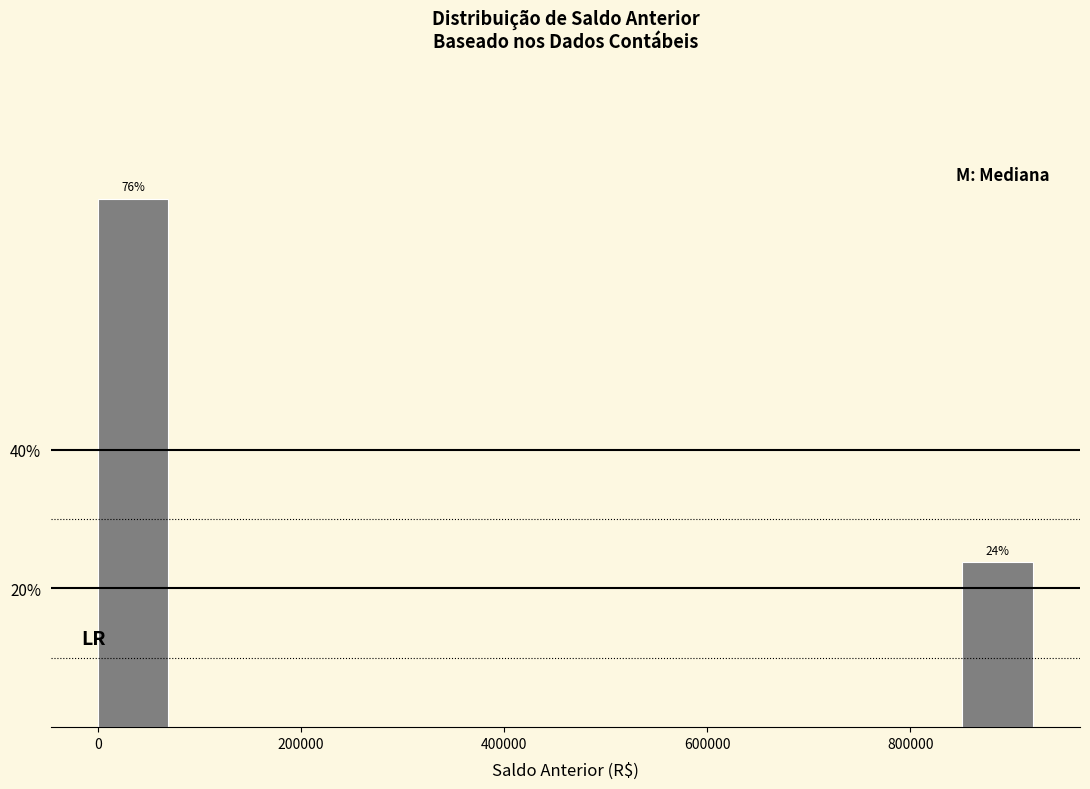

Around what value on the x-axis is the tallest bar? Give the approximate position of its centre, as read against the axis.

40000